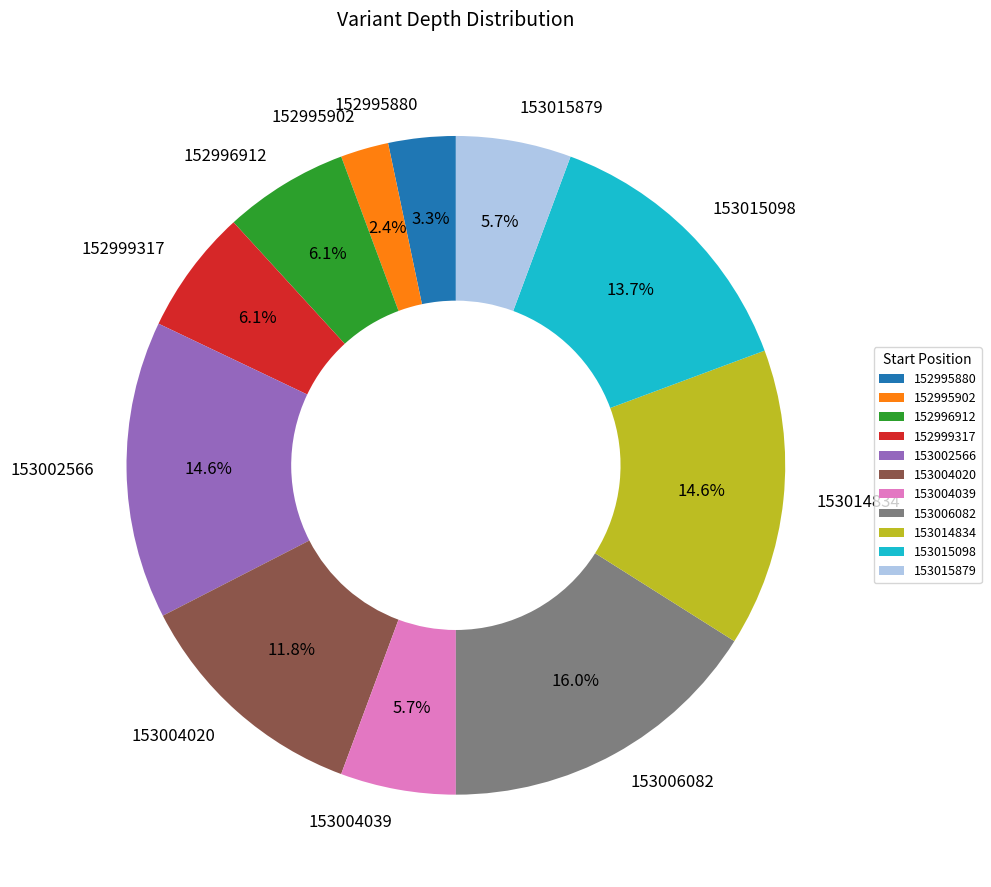

Which has a higher value, 152995902 or 152996912?

152996912